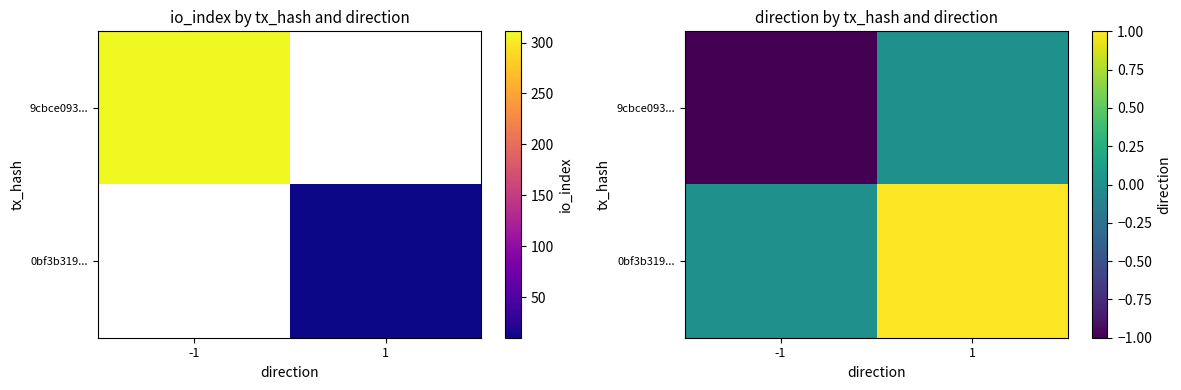

Which label corresponds to the largest value in the chart?

1